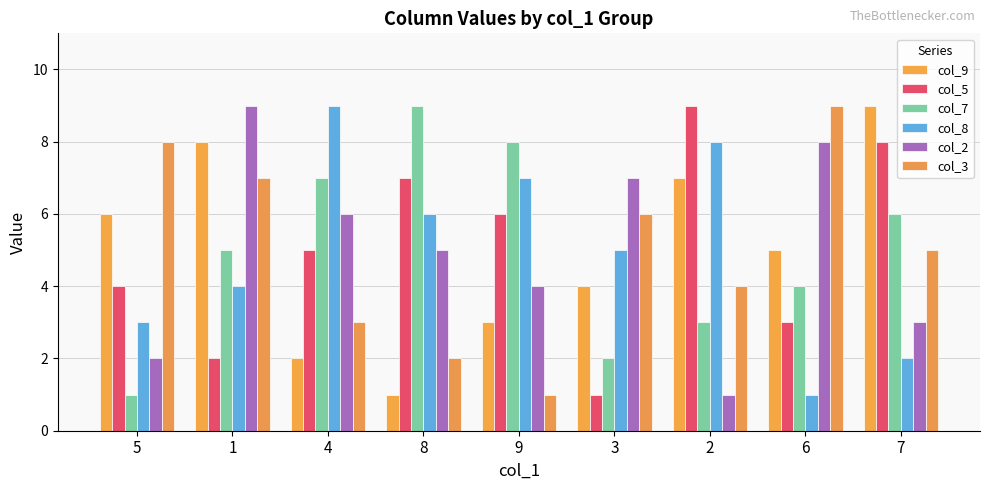

What is the sum of the col_5 values at 7 and 4?

13